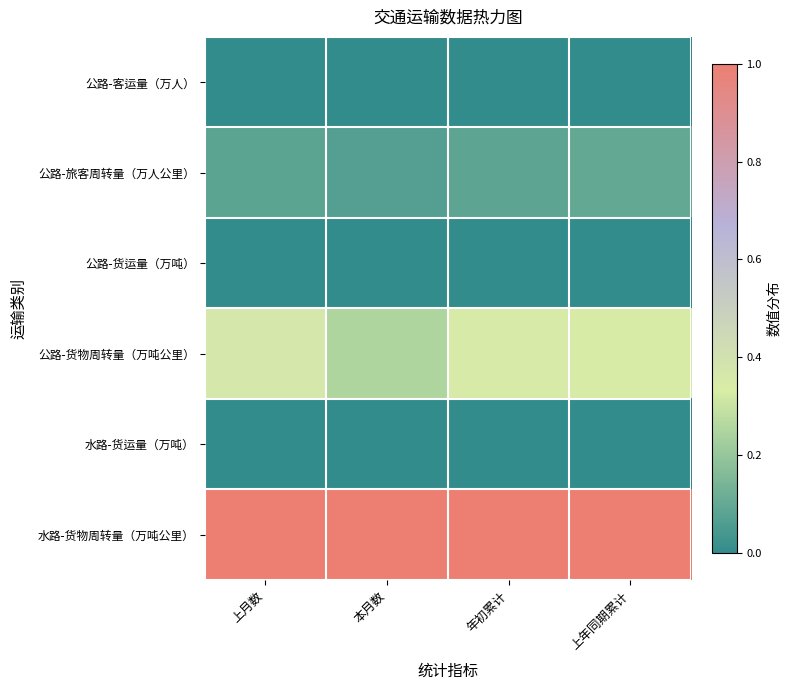

Between 本月数 and 年初累计, which series saw the biggest shift?

公路-货物周转量（万吨公里）